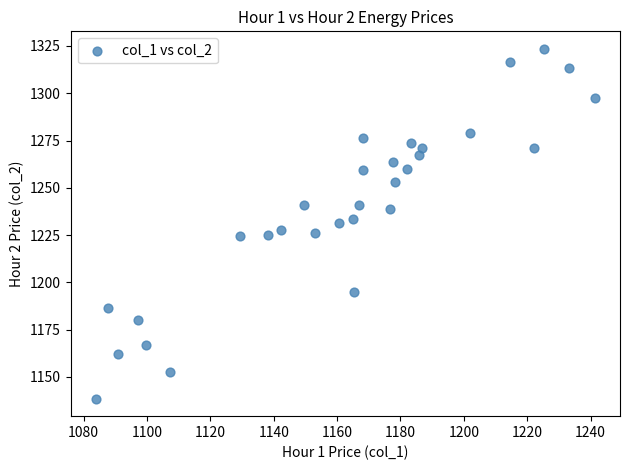

What is the range of Y values (max minus min)?

185.0